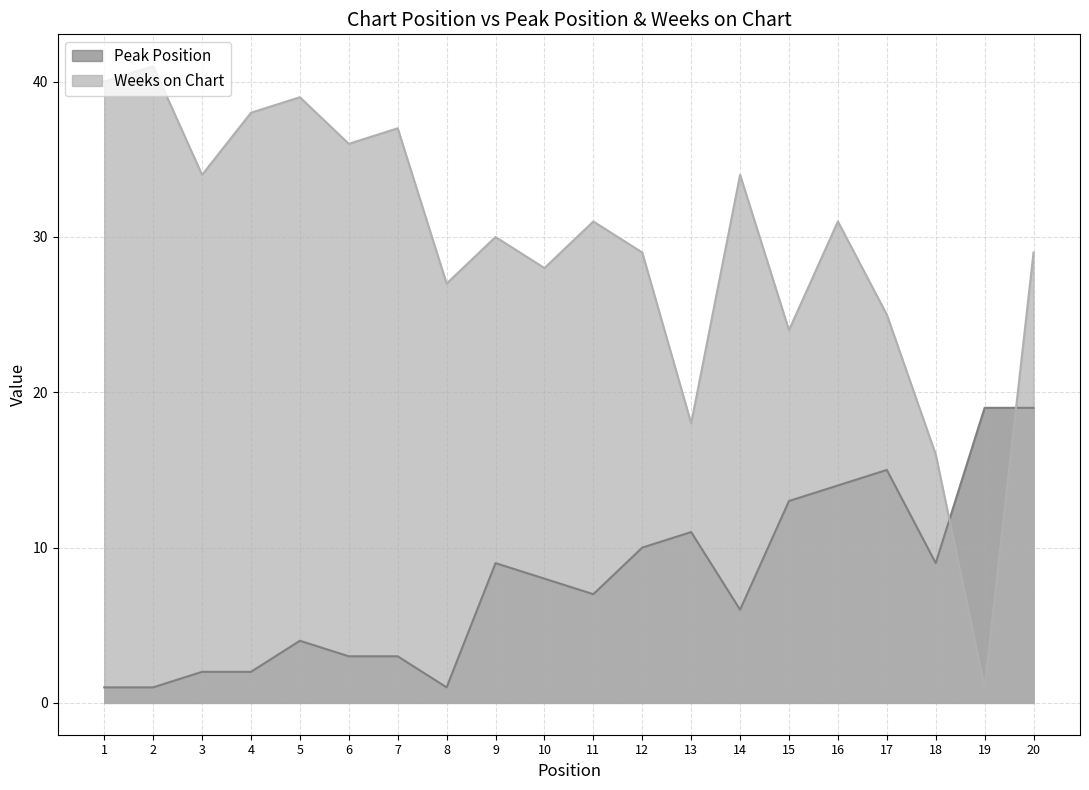

At how many categories does at least one series exceed 17?

19